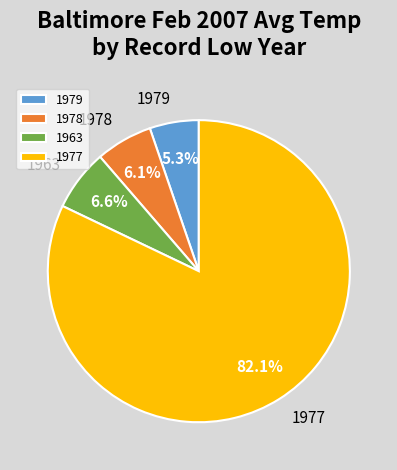

Is the sum of 1978 and 1977 greater than half?

Yes